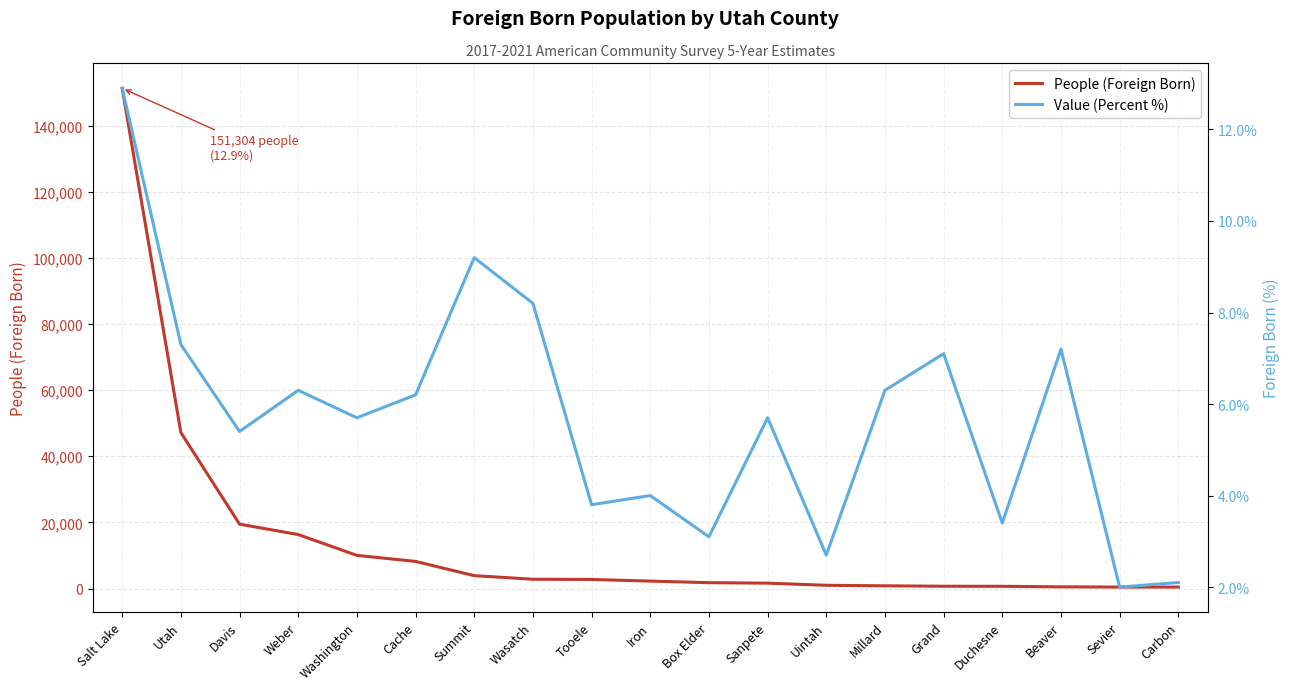

True or false: Value (Percent %) and People (Foreign Born) intersect in this chart.

False